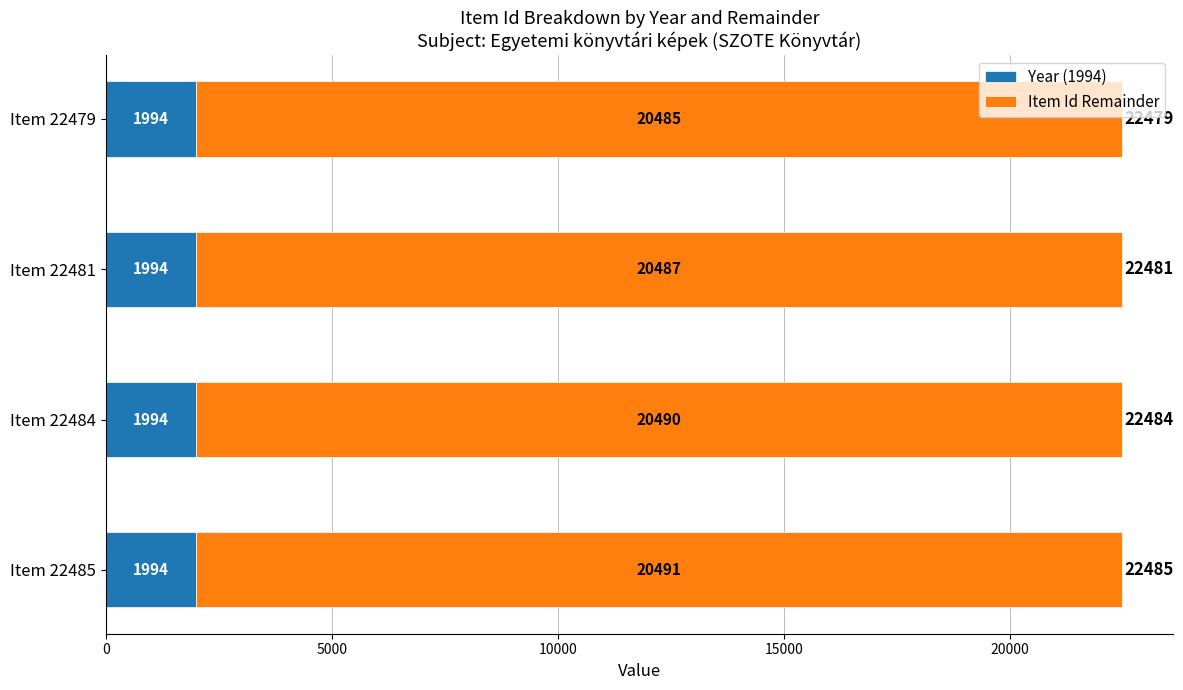

What are all the series names shown in the legend?

Year (1994), Item Id Remainder